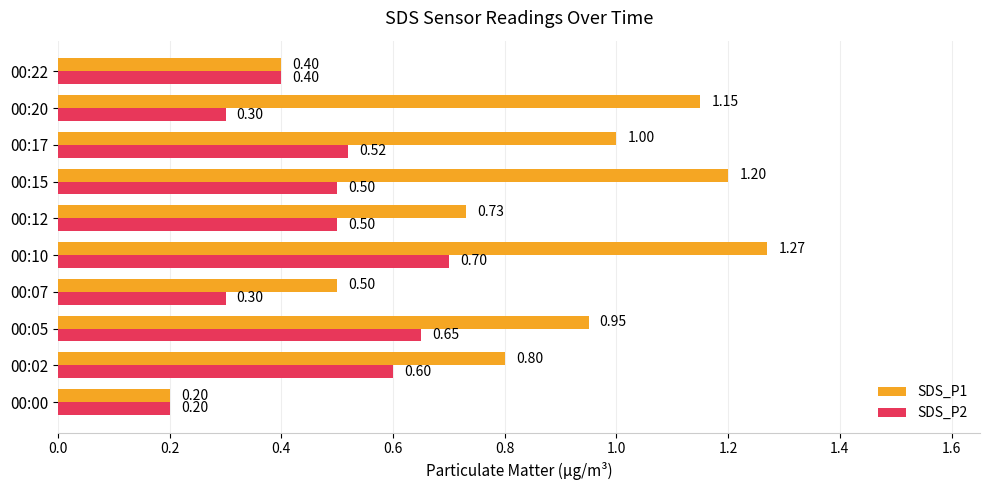

Which series has the largest total across all categories?

SDS_P1